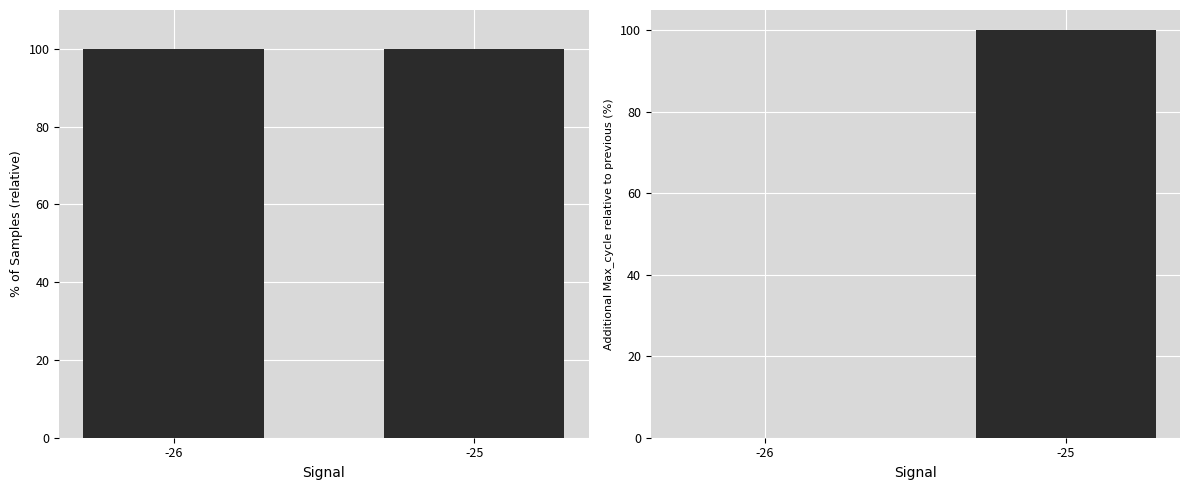

Which series has the largest total across all categories?

Samples